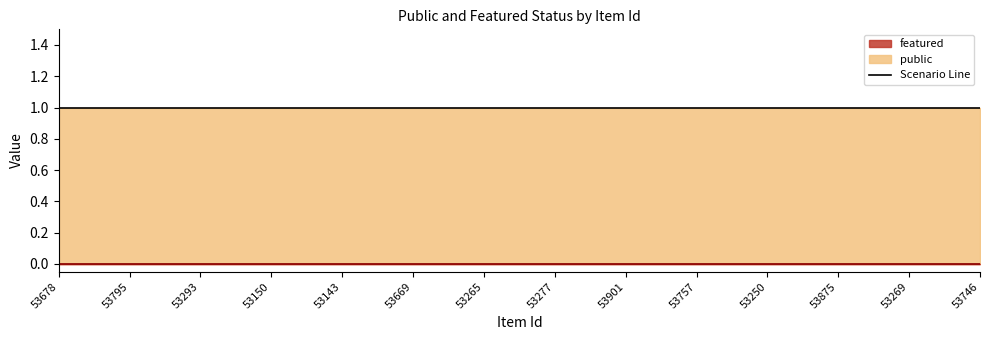

At which label is featured line closest to 0?

53678